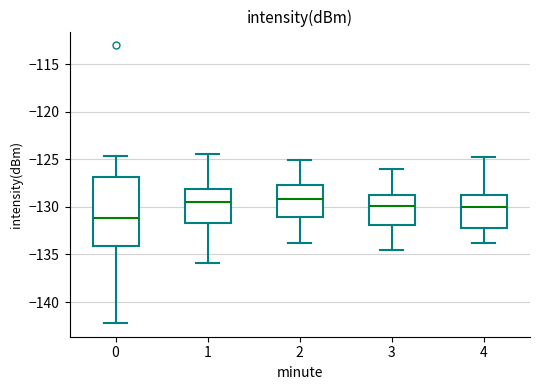

Reading left to right, transcribe this box plot: for each box, give where its median line is, the range the box spans, and where its two whiskers end, as read against the y-axis. The values are not printed on the chart, so give them approximately, as read against the axis.

0: median -131.0, box -134.0 to -127.0, whiskers -142.0 to -124.5
1: median -129.5, box -131.5 to -128.0, whiskers -136.0 to -124.5
2: median -129.0, box -131.0 to -127.5, whiskers -134.0 to -125.0
3: median -130.0, box -132.0 to -129.0, whiskers -134.5 to -126.0
4: median -130.0, box -132.0 to -129.0, whiskers -134.0 to -125.0